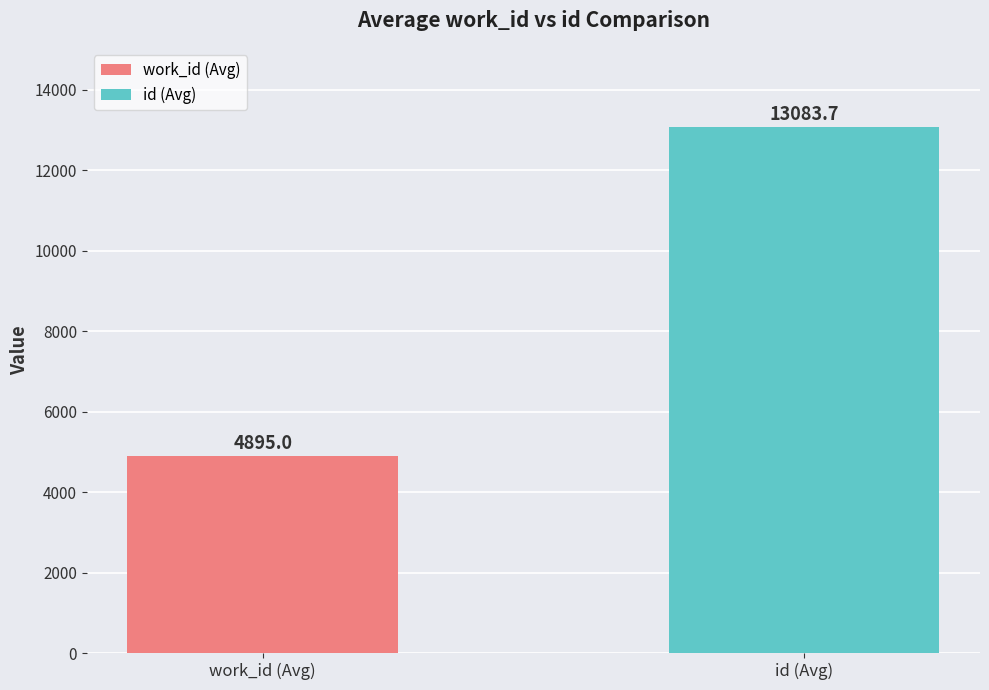

At 2005-04-07, list the series in order from largest to smallest.

id, work_id